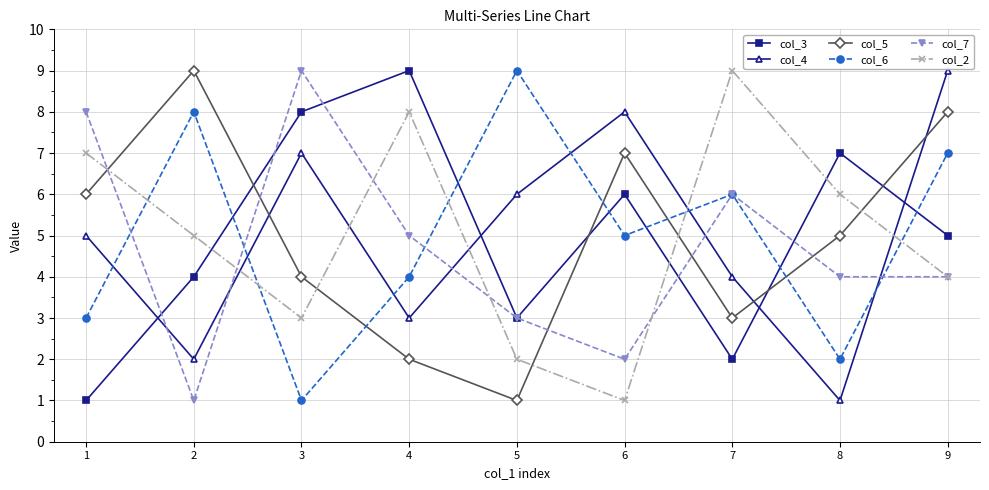

What are all the series names shown in the legend?

col_3, col_4, col_5, col_6, col_7, col_2